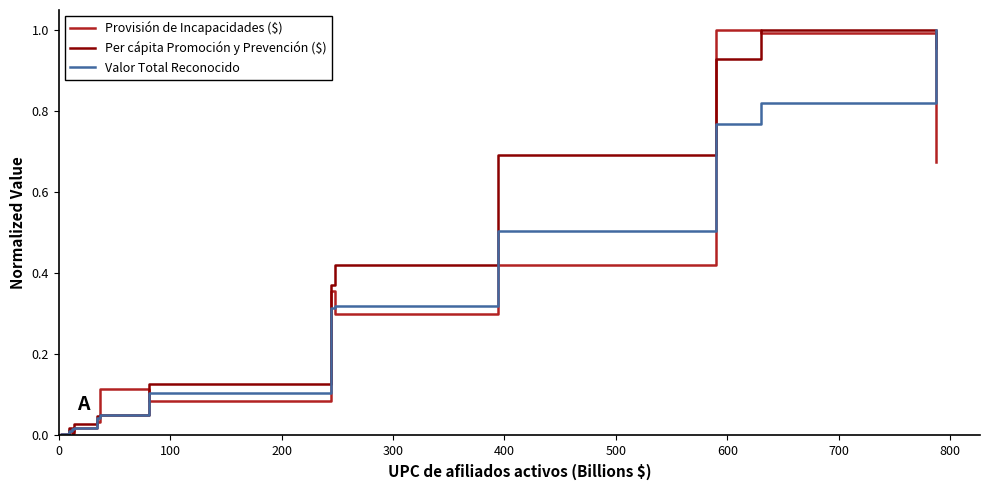

At how many categories does at least one series exceed 0?

20